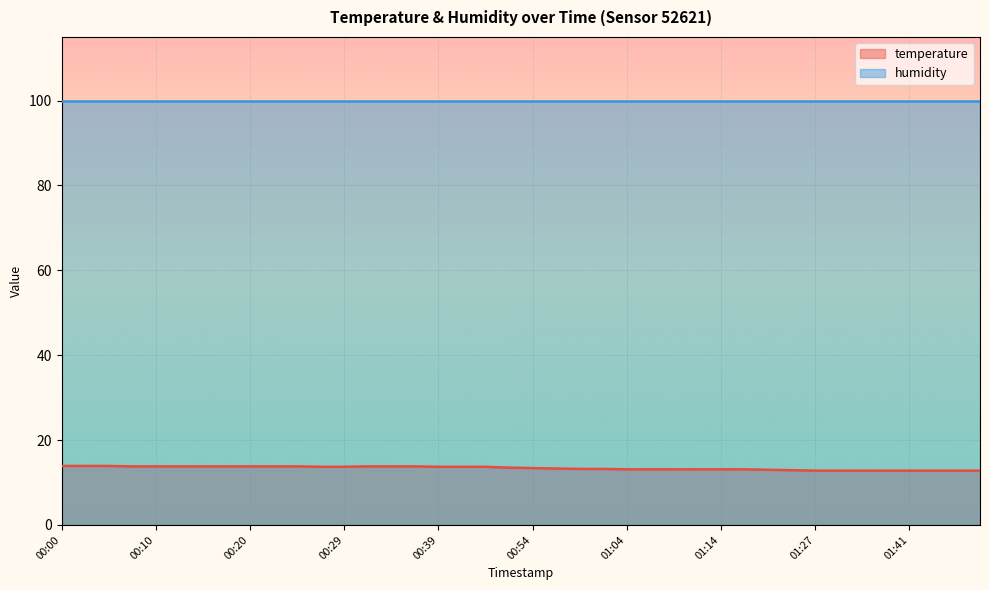

What is the change in value from 00:29 to 01:04?

-0.6